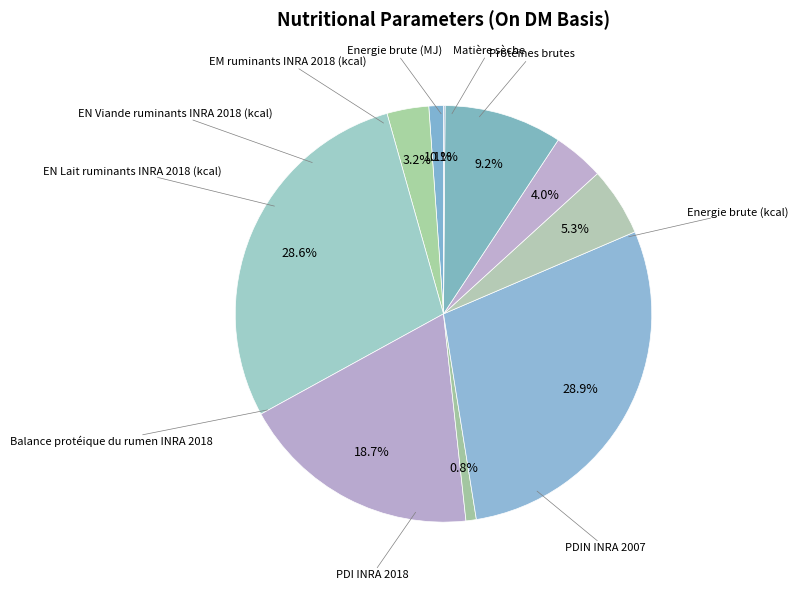

Is there a majority slice in this chart?

No